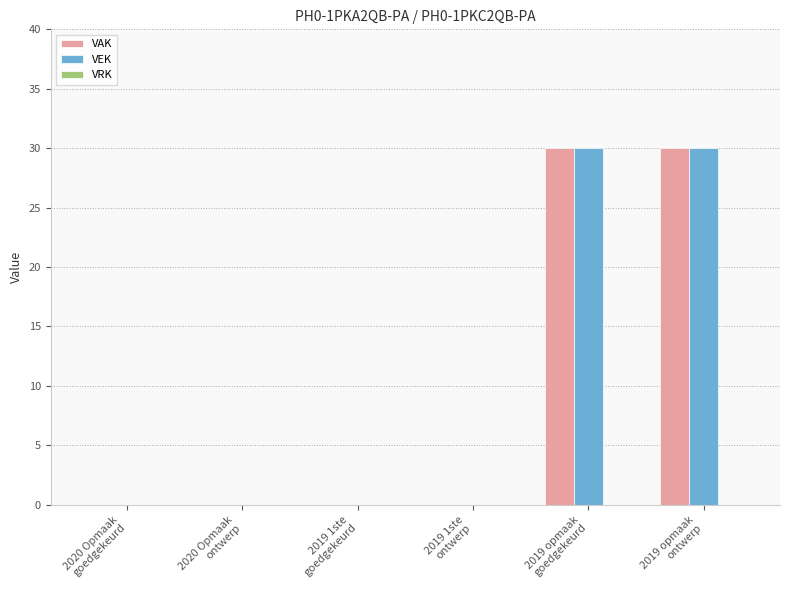

What is the maximum value shown in the chart?

30